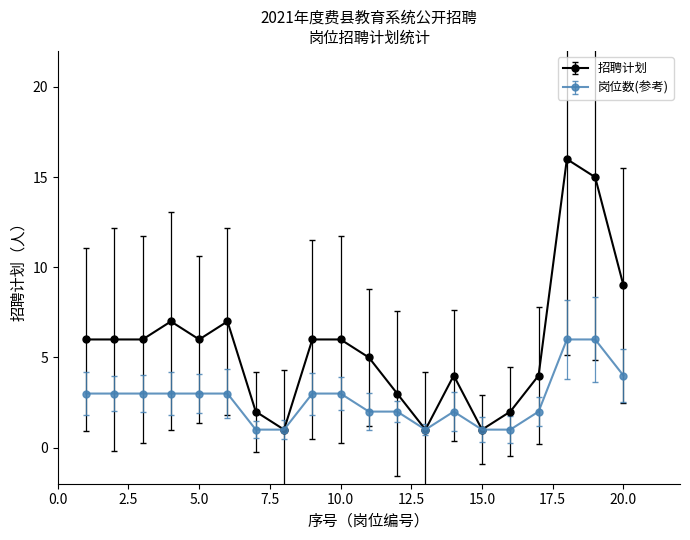

Count the number of data series in this chart.

2